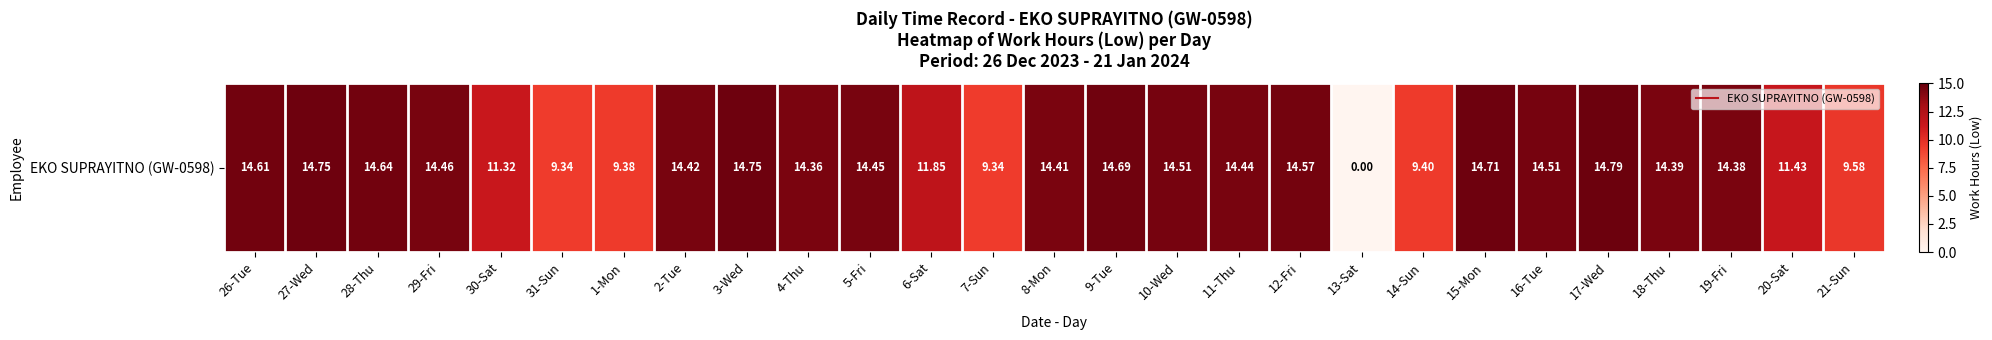

List the labels in order of value, smallest first.

13-Sat, 31-Sun, 7-Sun, 1-Mon, 14-Sun, 21-Sun, 30-Sat, 20-Sat, 6-Sat, 4-Thu, 19-Fri, 18-Thu, 8-Mon, 2-Tue, 11-Thu, 5-Fri, 29-Fri, 10-Wed, 16-Tue, 12-Fri, 26-Tue, 28-Thu, 9-Tue, 15-Mon, 27-Wed, 3-Wed, 17-Wed